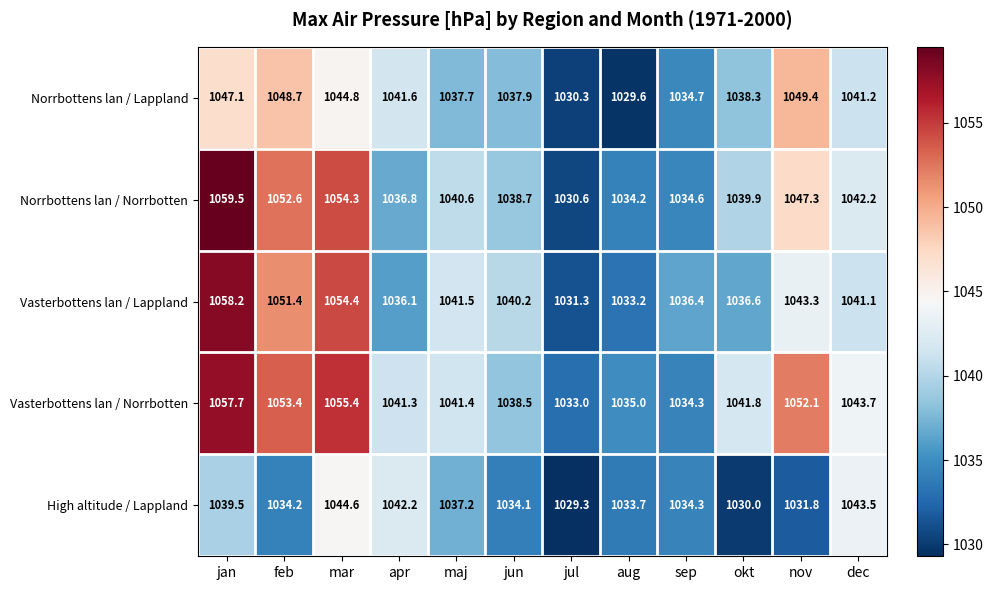

Rank the series by their maximum value, from highest to lowest.

Norrbottens lan / Norrbotten, Vasterbottens lan / Lappland, Vasterbottens lan / Norrbotten, Norrbottens lan / Lappland, High altitude / Lappland